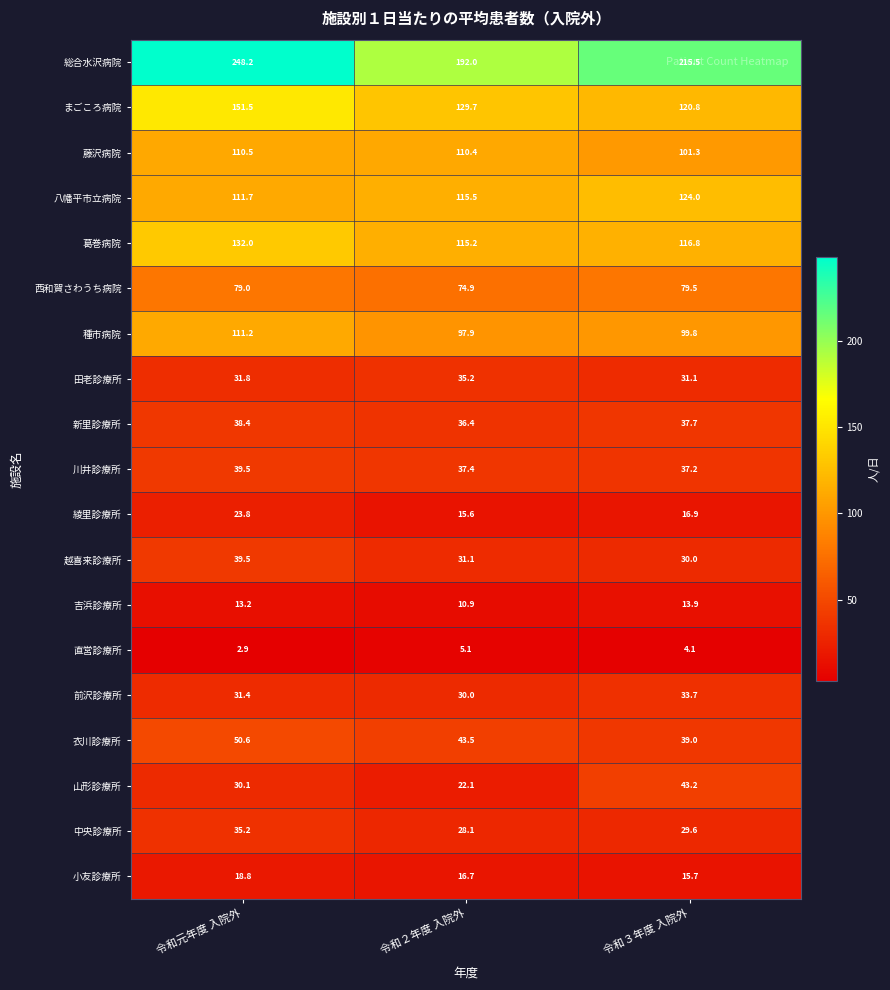

What is the greatest value displayed?

248.2